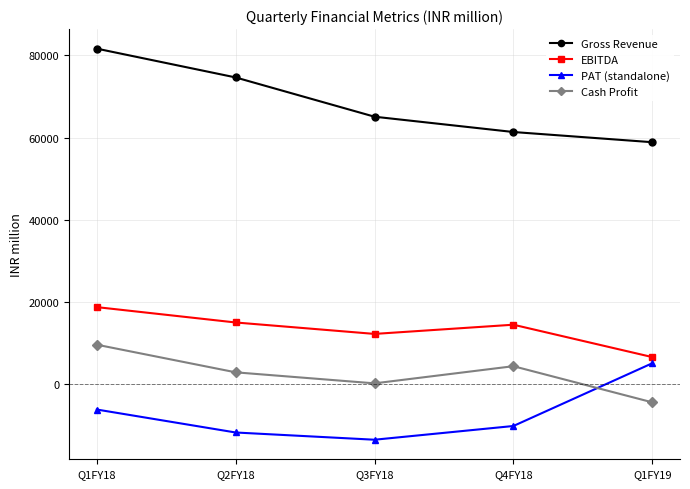

Reading left to right, transcribe all the data shown in this chart.

Gross Revenue: 81665	74654	65097	61373	58892
EBITDA: 18753	15016	12233	14473	6595
PAT (standalone): -6170	-11760	-13519	-10179	5092
Cash Profit: 9608	2884	200	4377	-4416